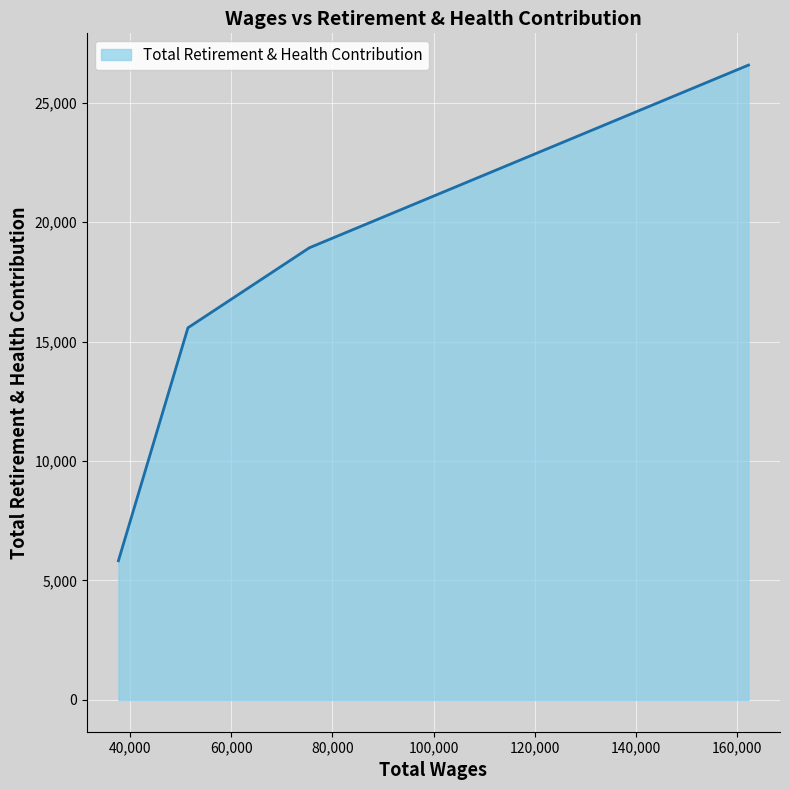

What is the maximum value shown in the chart?

26568